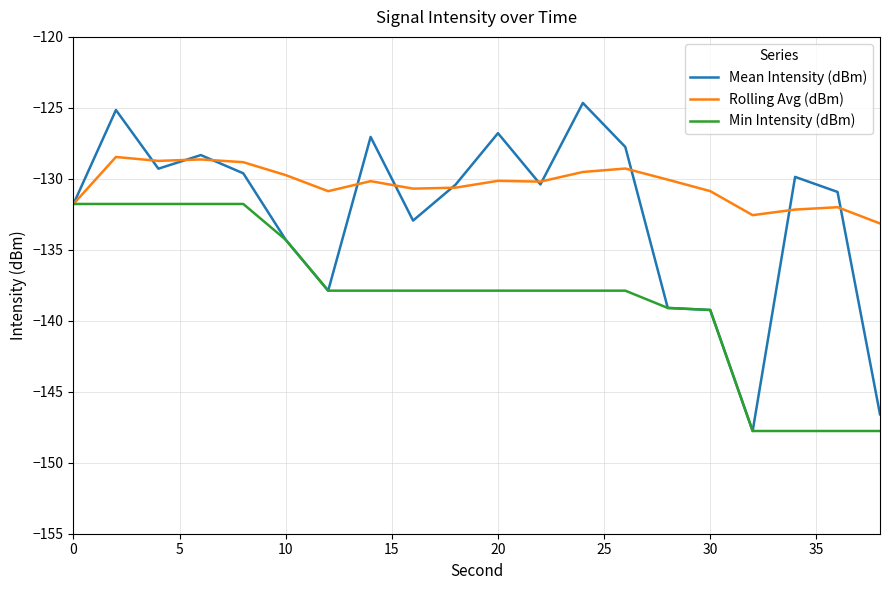

Rank the series by their average value, from highest to lowest.

Rolling Avg (dBm), Mean Intensity (dBm), Min Intensity (dBm)